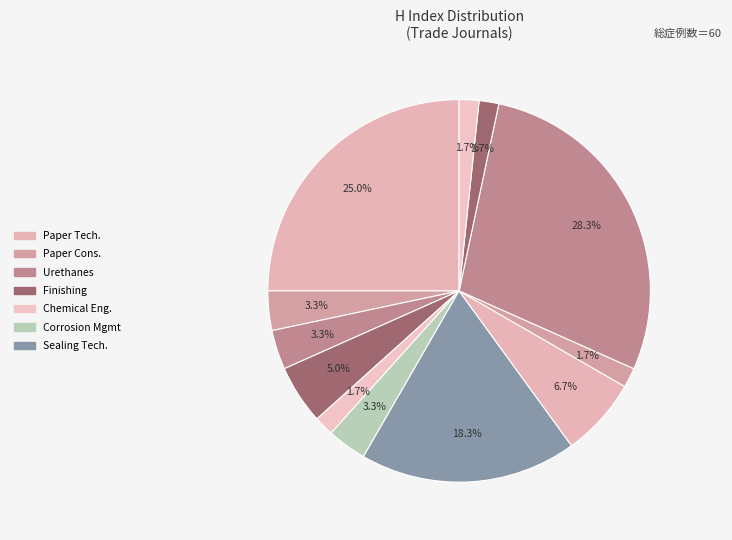

Count the number of slices in the pie.

12